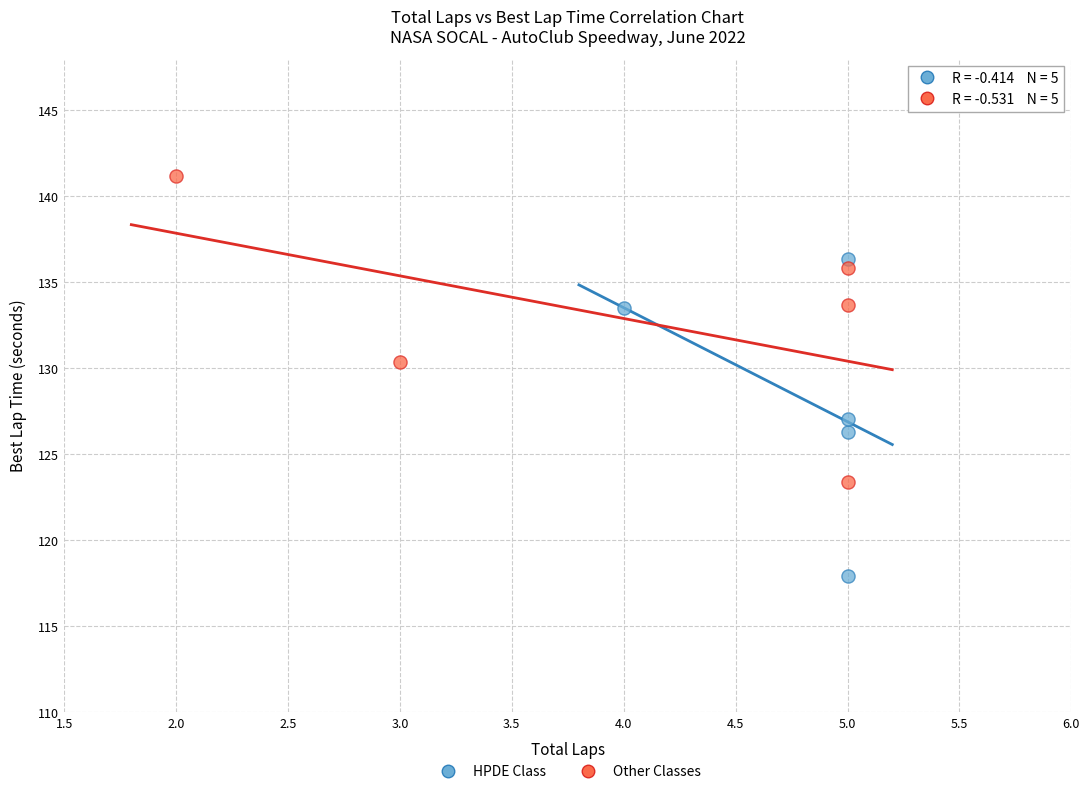

Which series reaches the maximum Y coordinate?

Other Classes